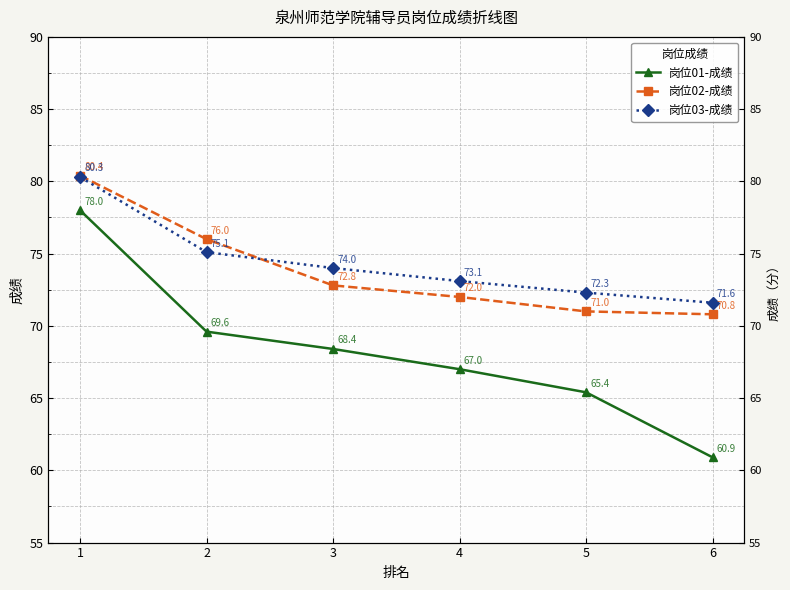

What is the sum of all 岗位01-成绩 values?

409.3